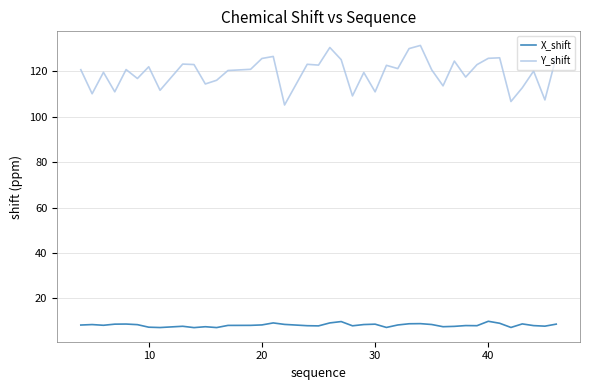

List the series in order of their peak value, highest first.

Y_shift, X_shift